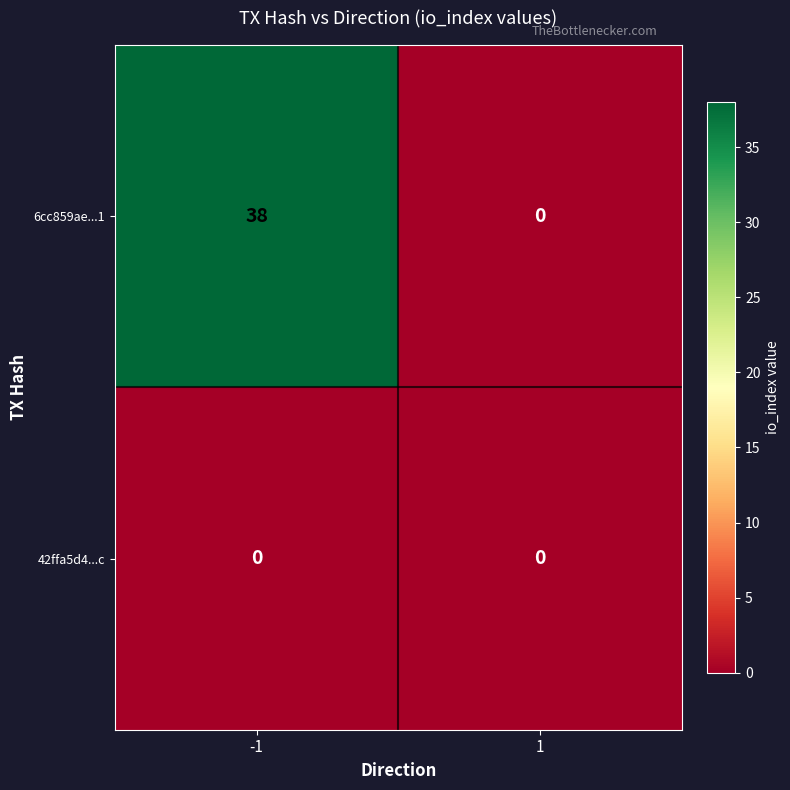

What is the greatest value displayed?

38